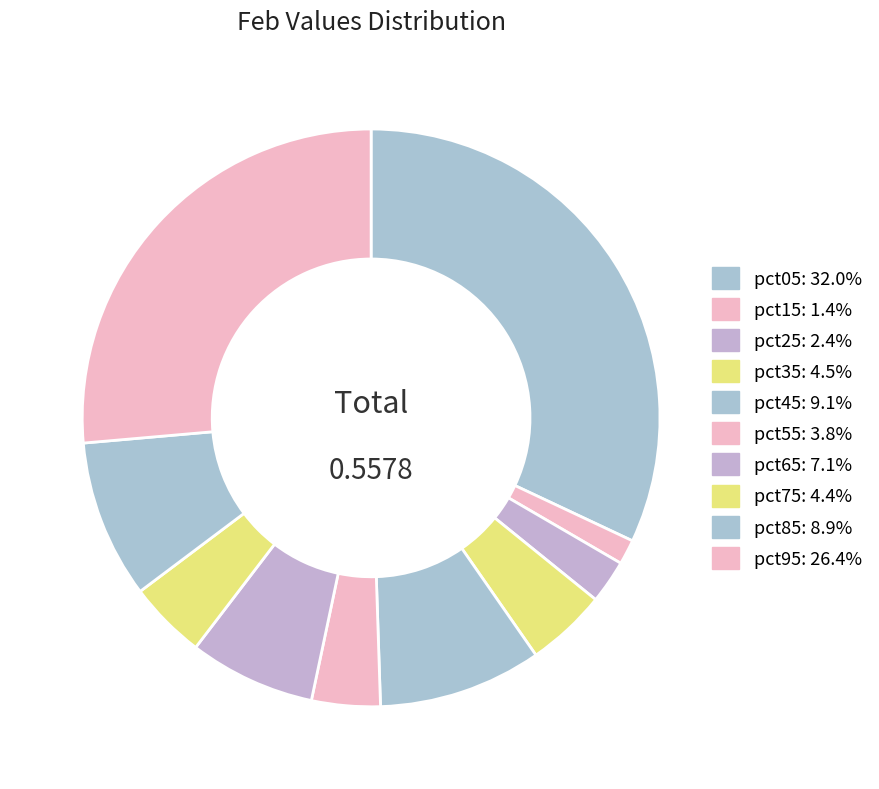

What percentage is the pct15 slice, to the nearest percent?

1%